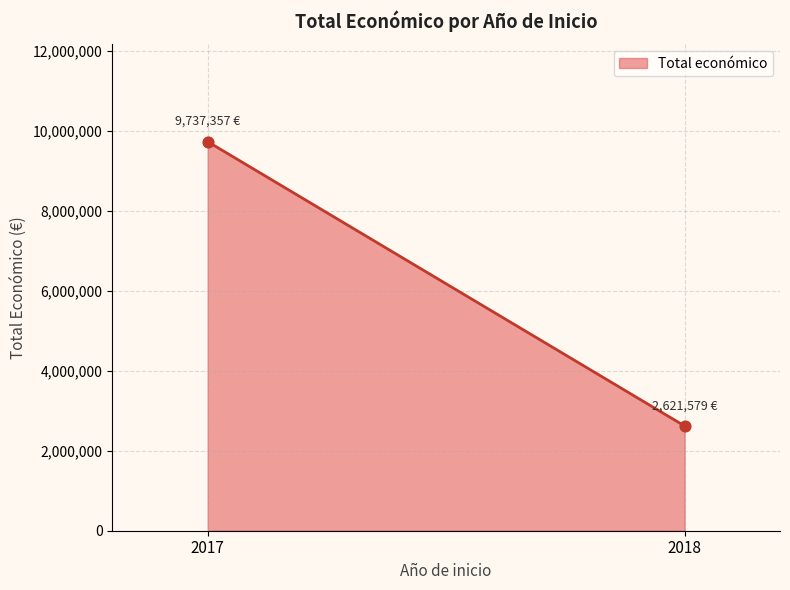

What is the maximum value shown in the chart?

9737357.0